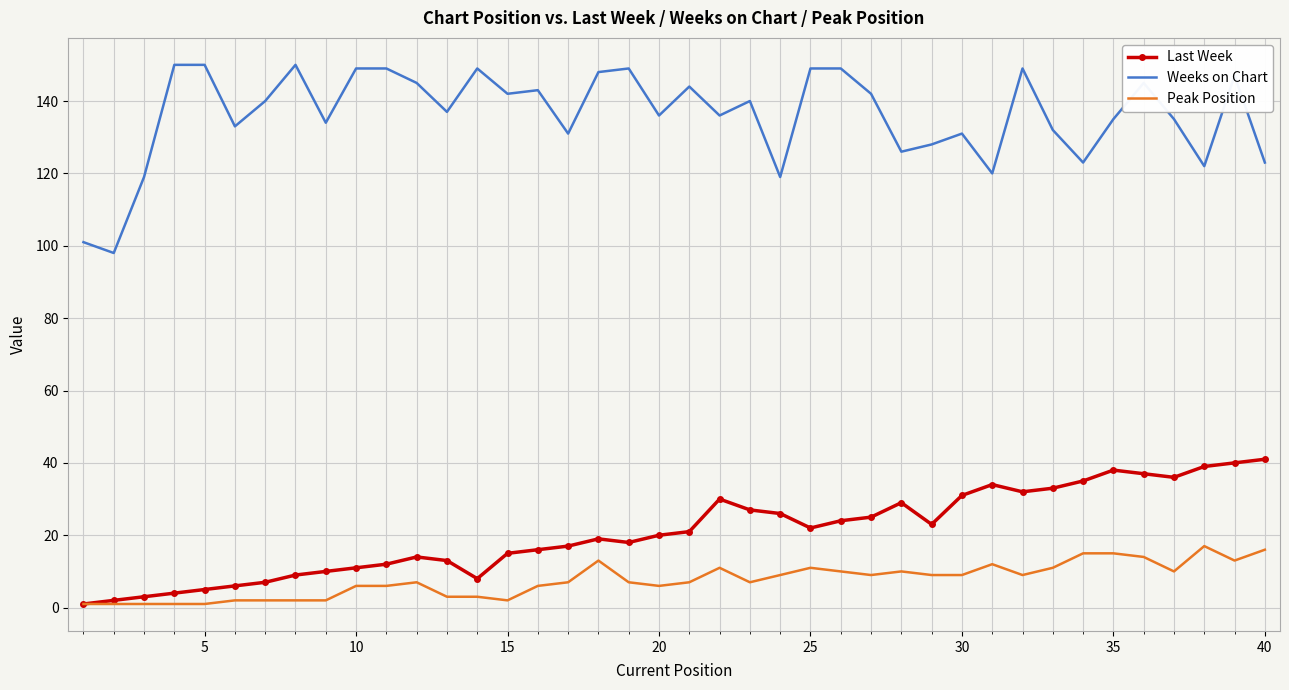

True or false: Last Week and Weeks on Chart intersect in this chart.

False